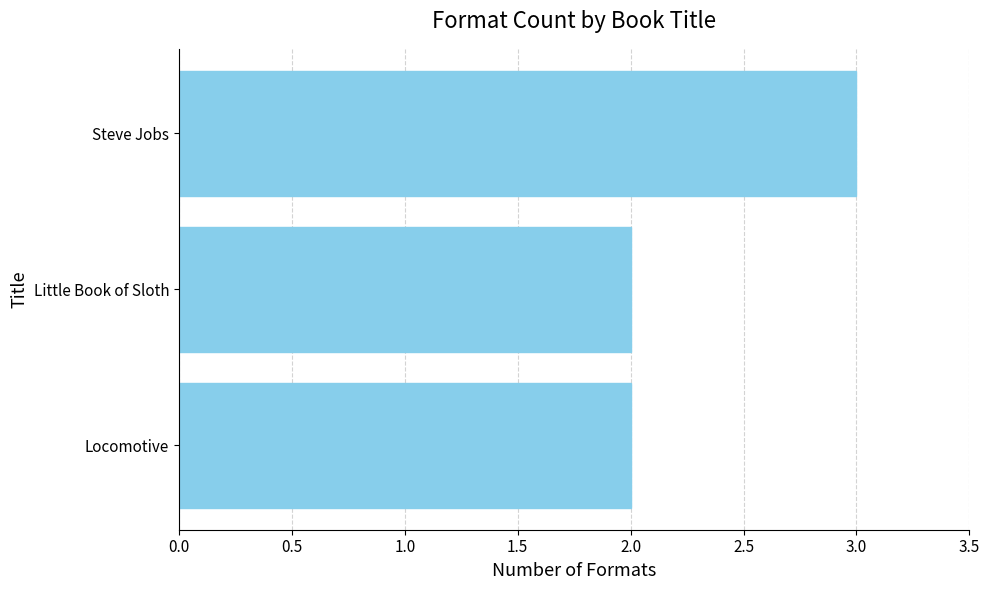

Between Steve Jobs and Locomotive, which is larger?

Steve Jobs